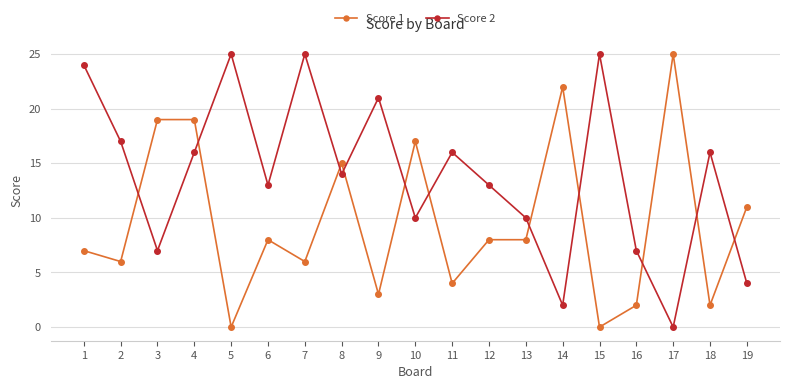

Reading left to right, transcribe all the data shown in this chart.

Score 1: 7	6	19	19	0	8	6	15	3	17	4	8	8	22	0	2	25	2	11
Score 2: 24	17	7	16	25	13	25	14	21	10	16	13	10	2	25	7	0	16	4